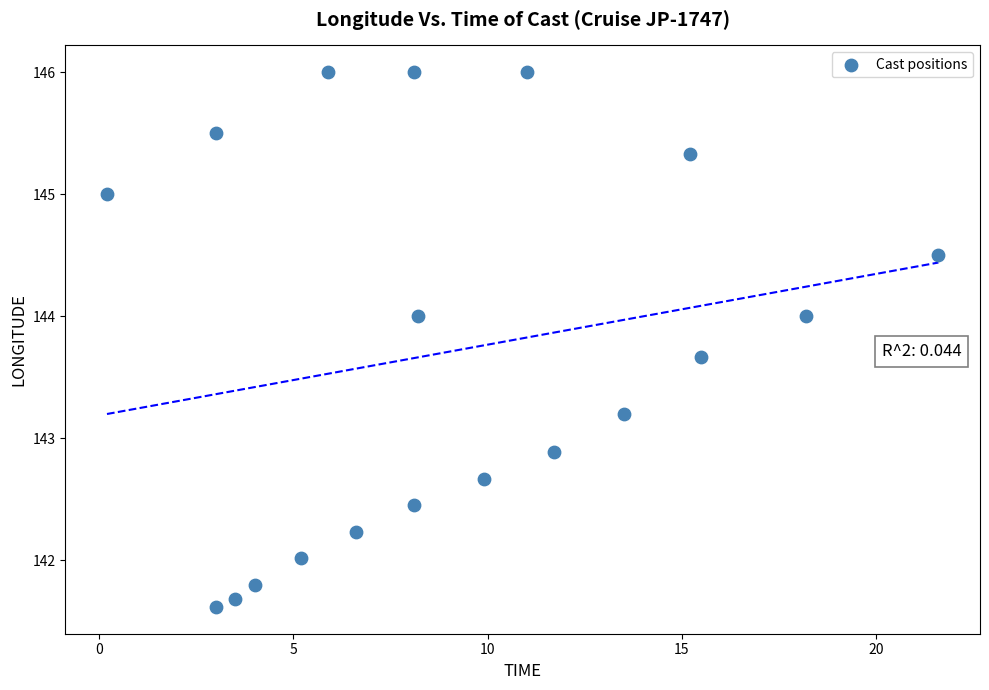

What is the range of Y values (max minus min)?

4.4